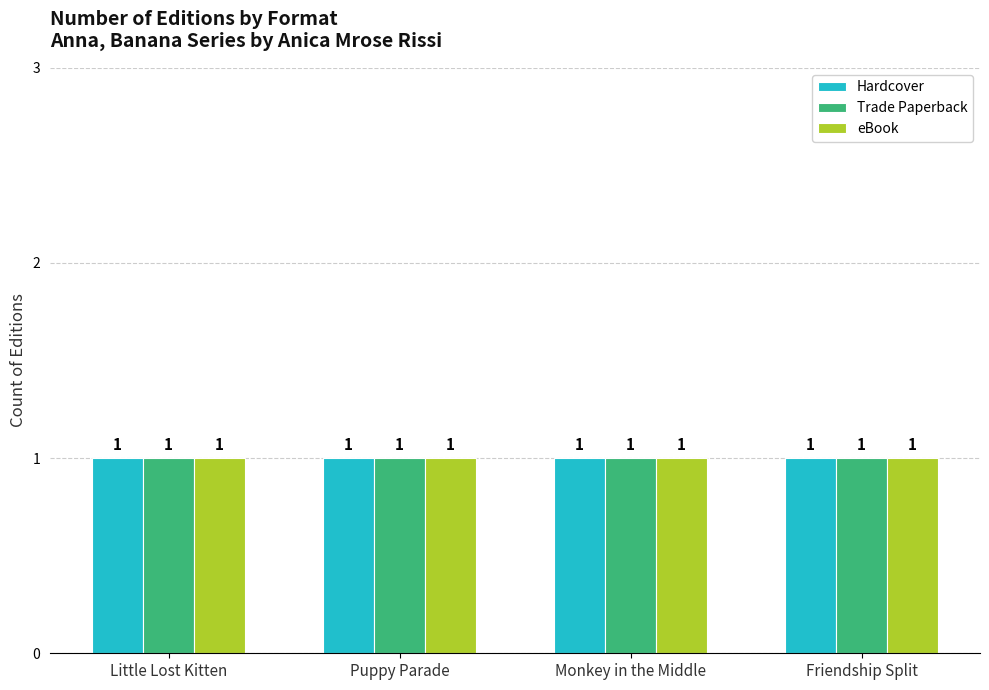

What are all the series names shown in the legend?

Hardcover, Trade Paperback, eBook